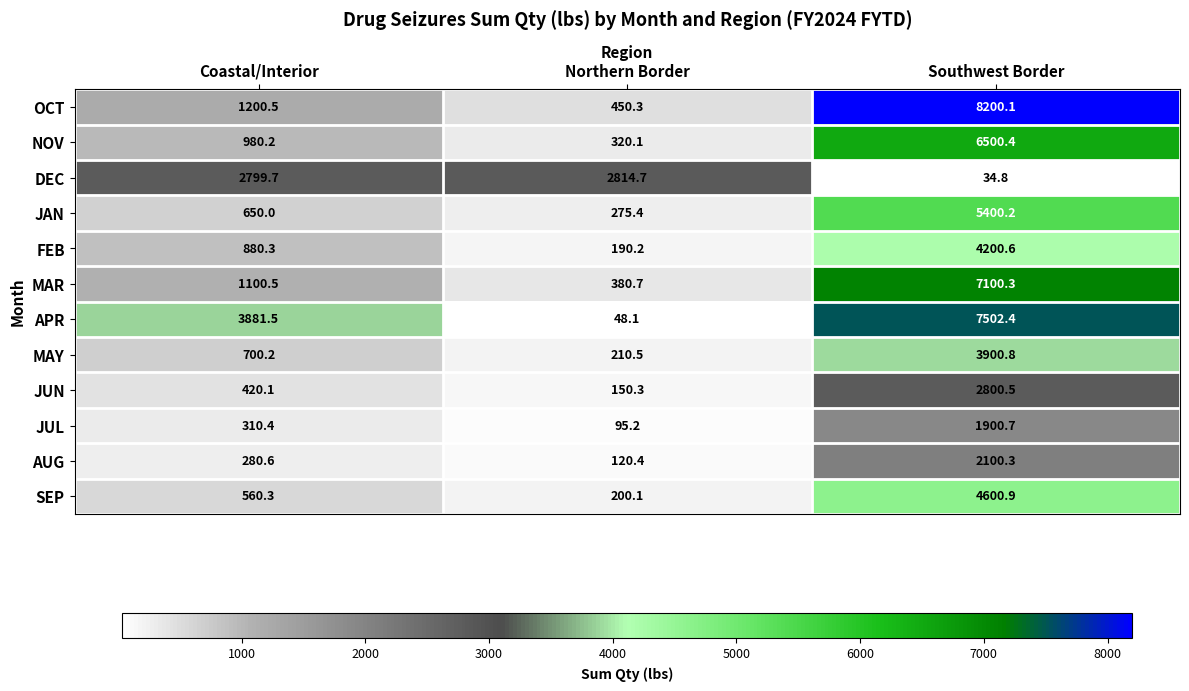

Is it true that FEB equals 4200.6 at Southwest Border?

True